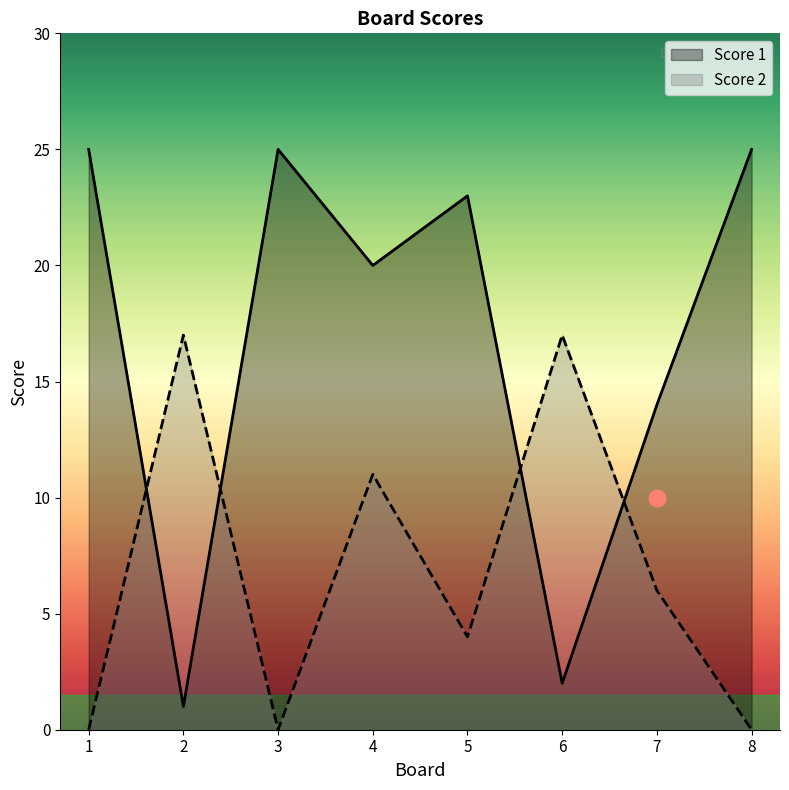

Between 1 and 5, which series saw the biggest shift?

Score 2